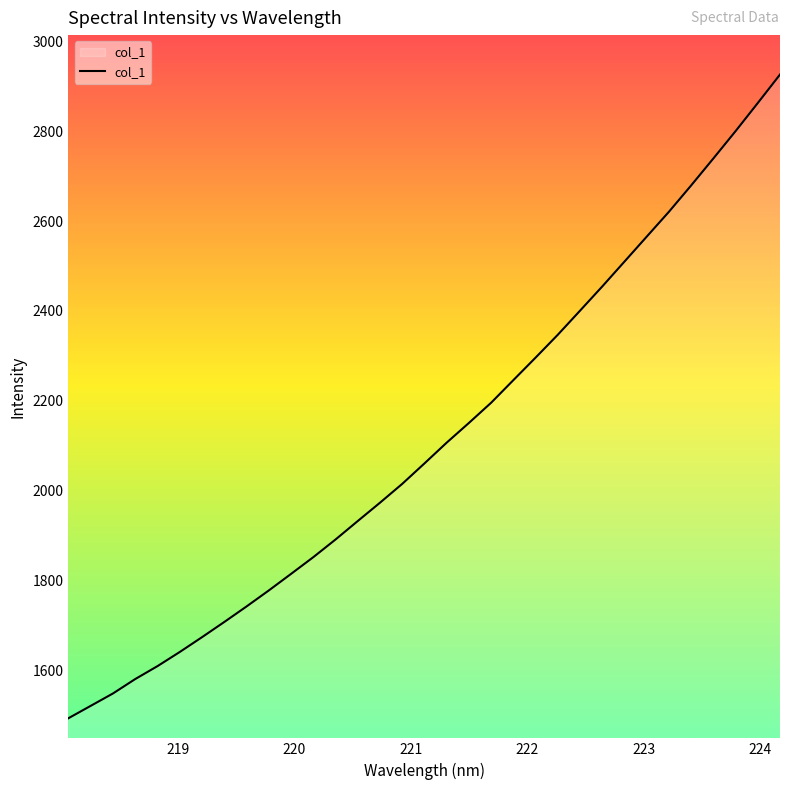

What is the greatest value displayed?

2926.2